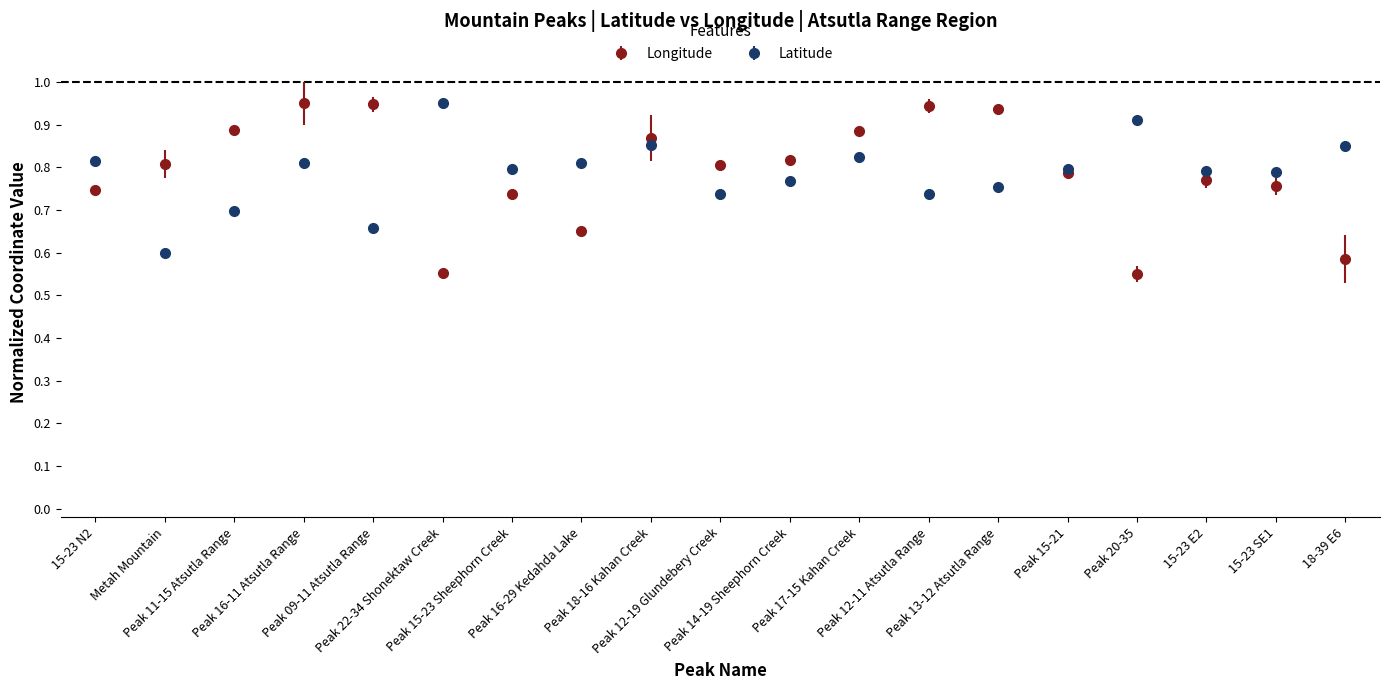

Which series has the widest spread of values?

Longitude